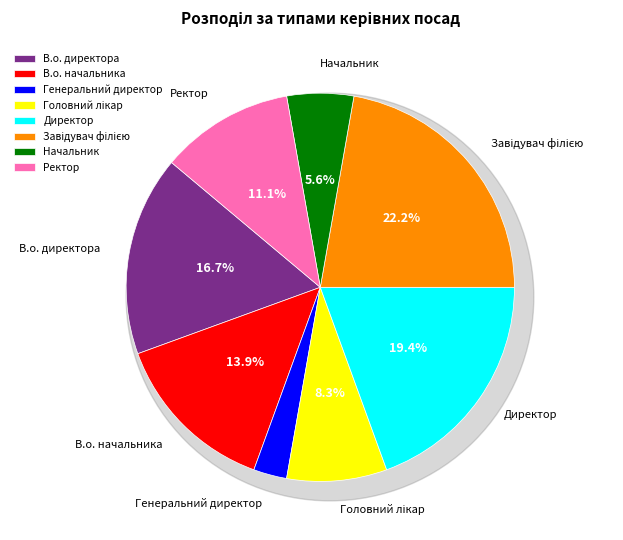

How many segments does this pie chart have?

8